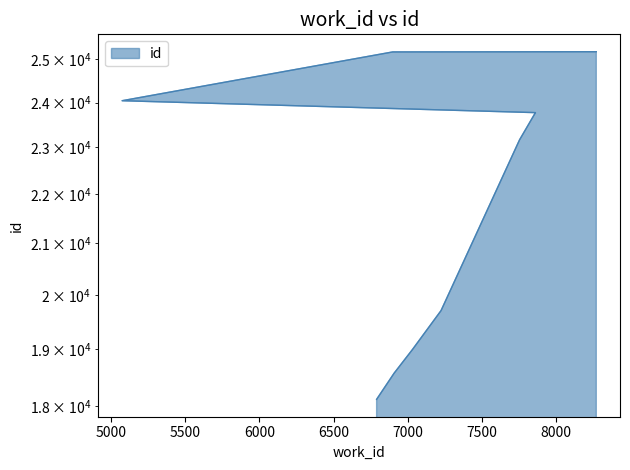

Which has a higher value, 7226 or 5073?

5073